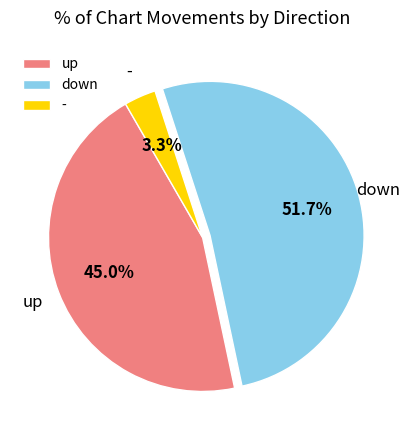

Rank the categories by value from highest to lowest.

down, up, -